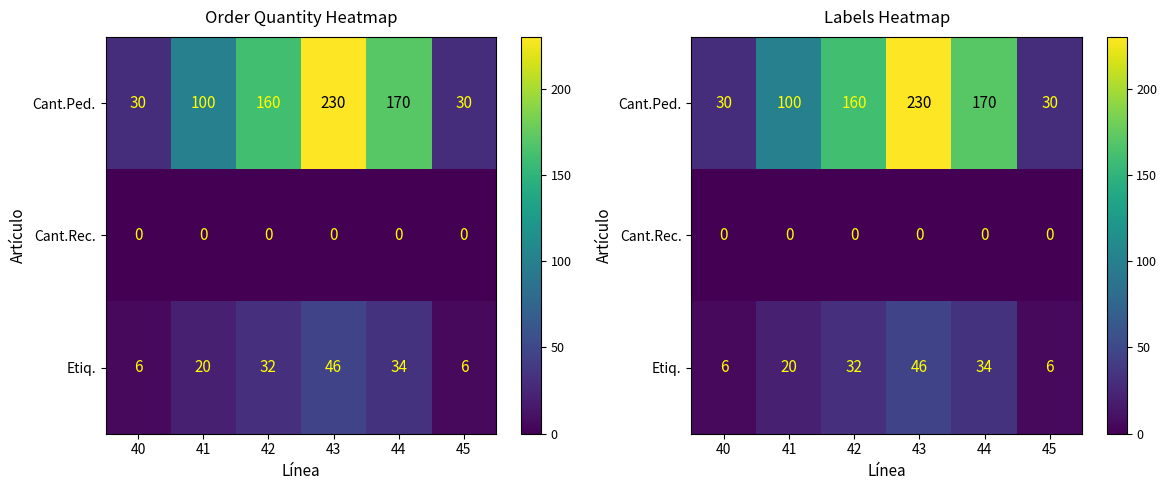

What is the spread (max minus min) of values at 40?

30